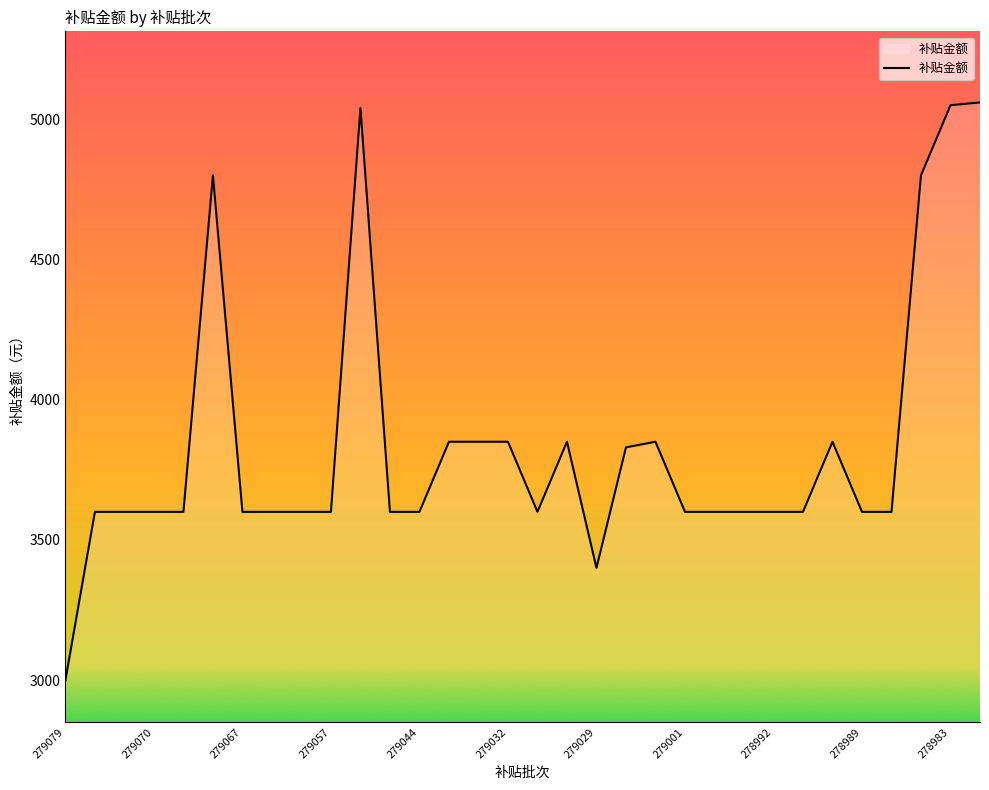

What is the difference between the maximum and minimum values?

2060